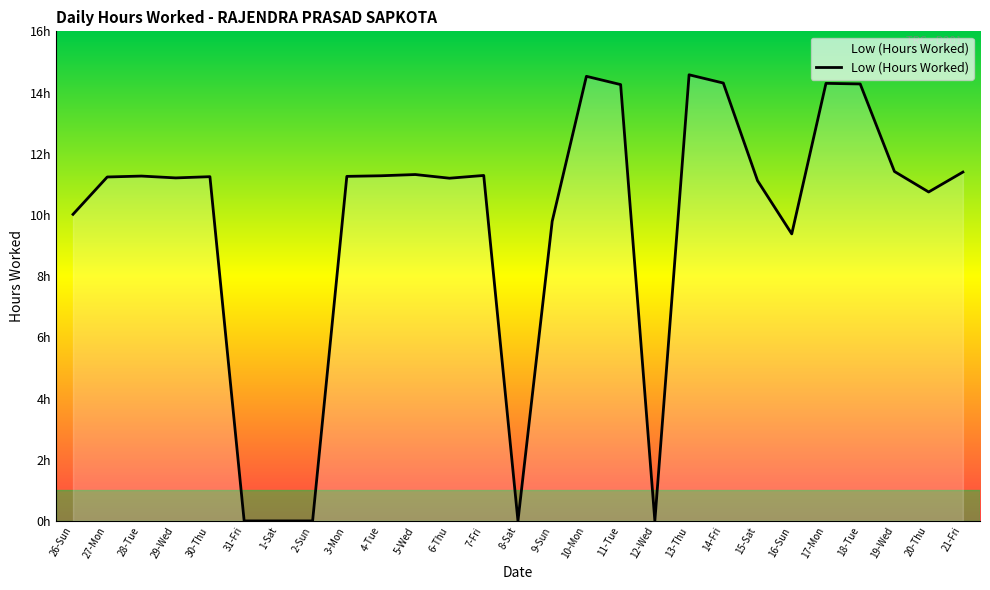

Read the value at 27-Mon.

11.2